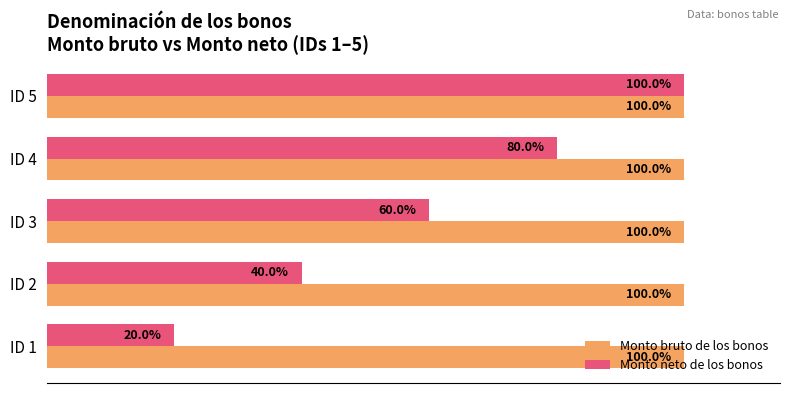

Which series has the widest spread of values?

Monto neto de los bonos